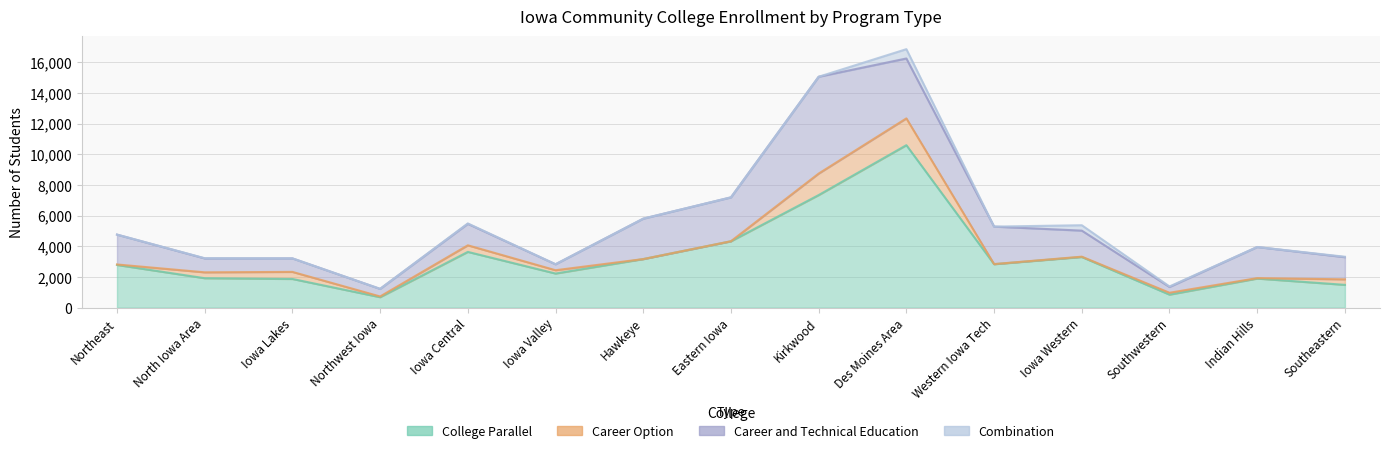

What is the difference between the maximum and second lowest values in the Combination series?

608